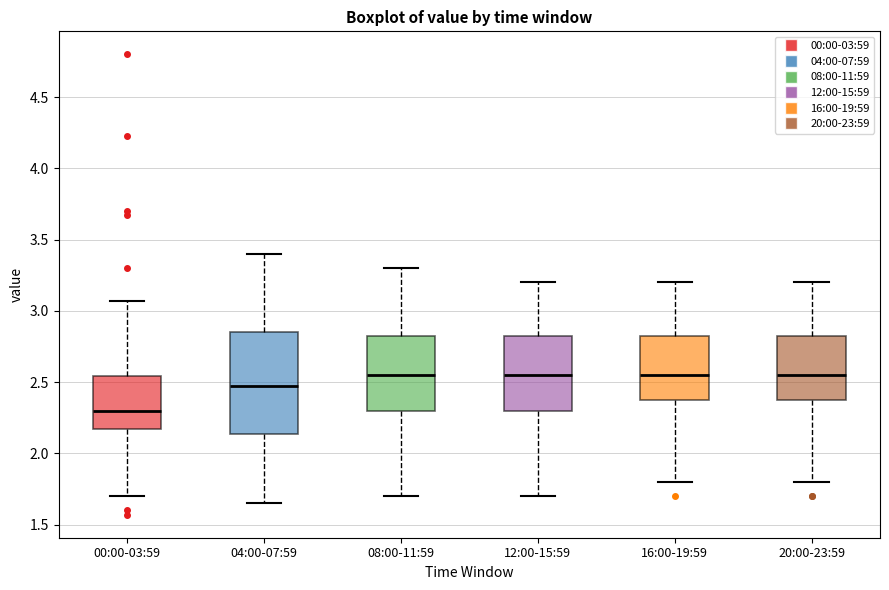

Comparing the boxes themselves (not the whiskers), which one is the tallest?

04:00-07:59